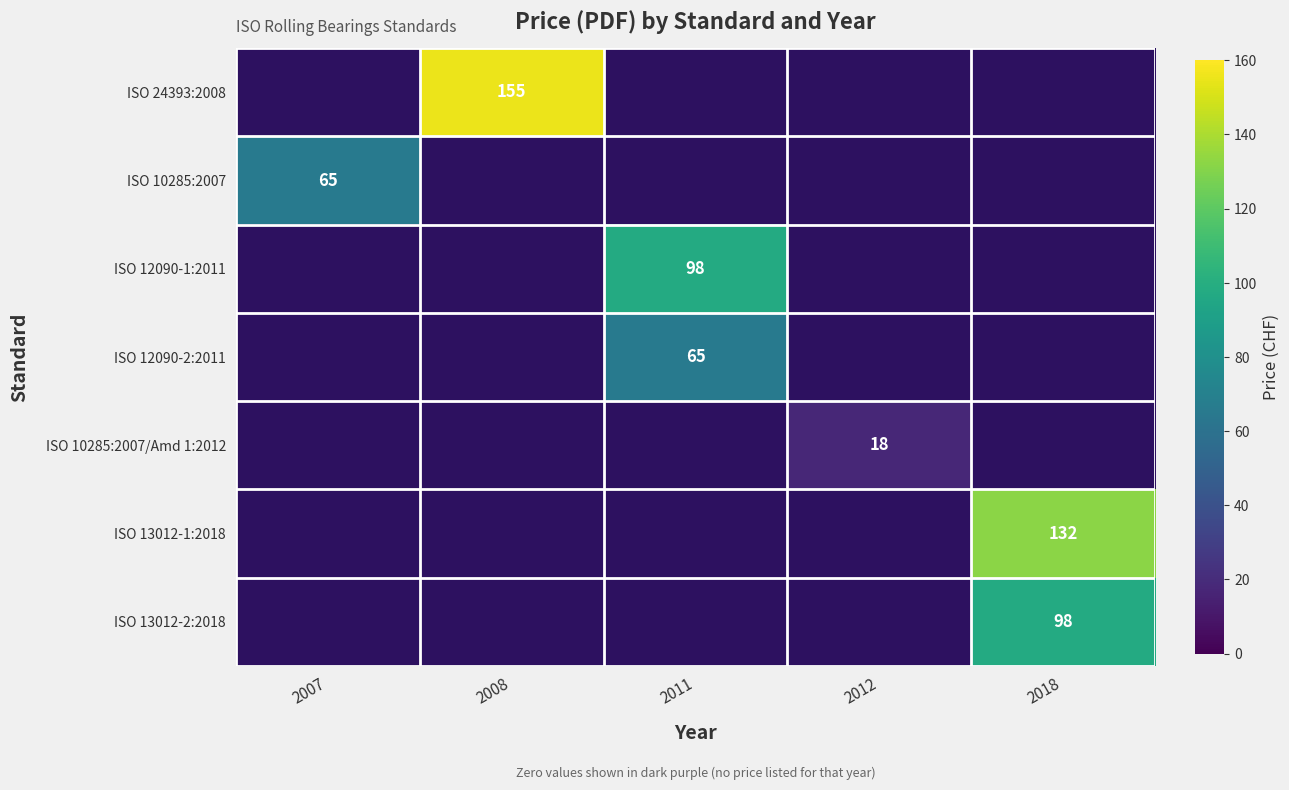

True or false: ISO 10285:2007/Amd 1:2012 has a value of 18 at 2012.

True